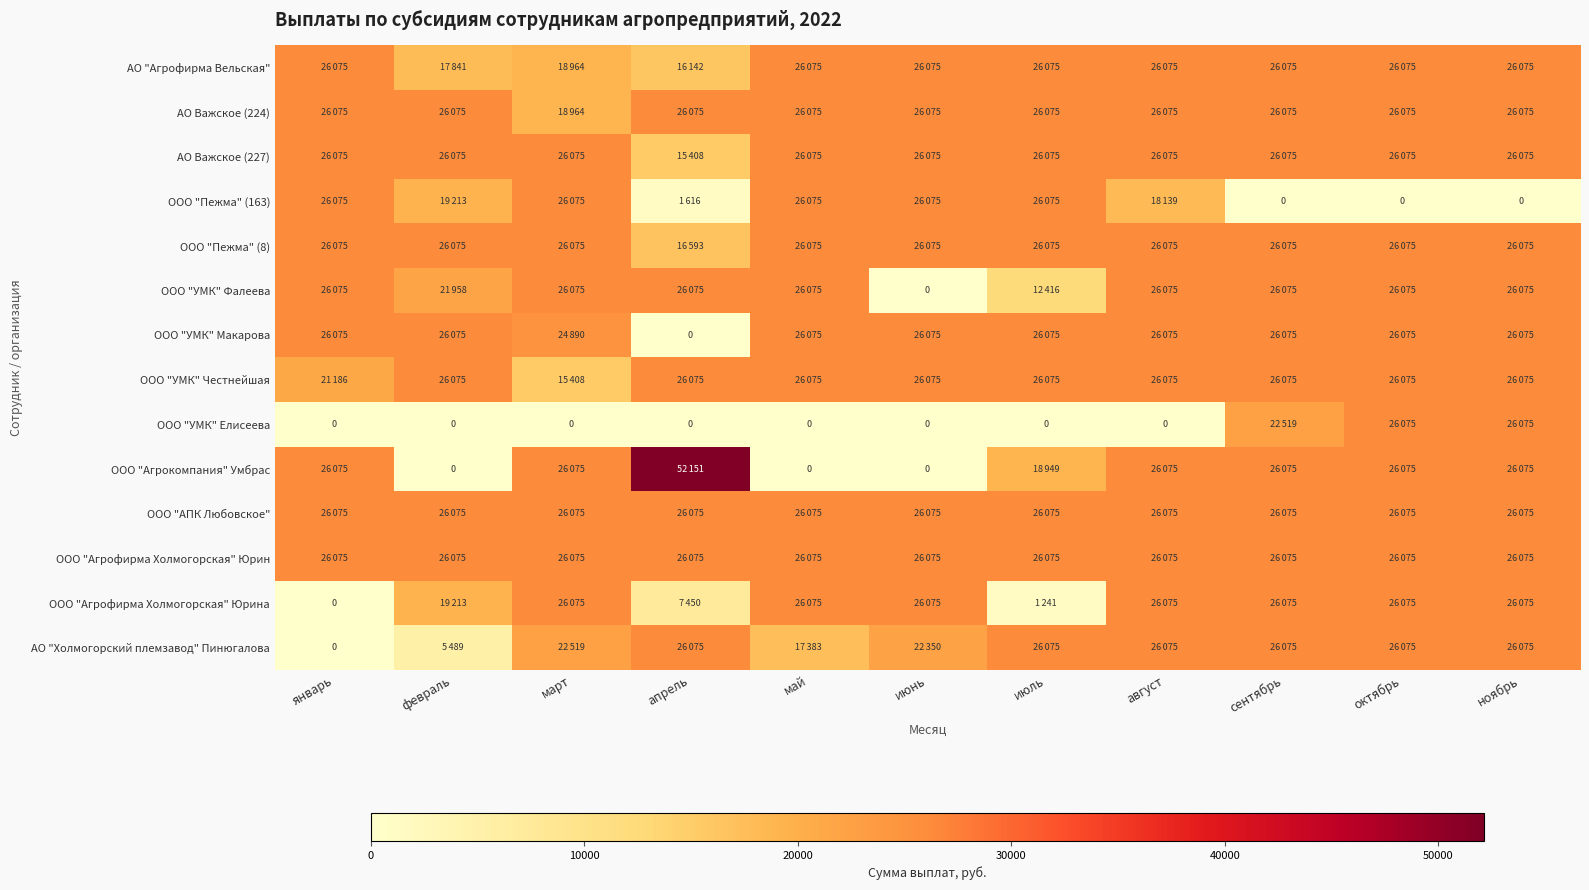

The АО Важское (227) series shows 36511.3 at сентябрь. True or false?

False